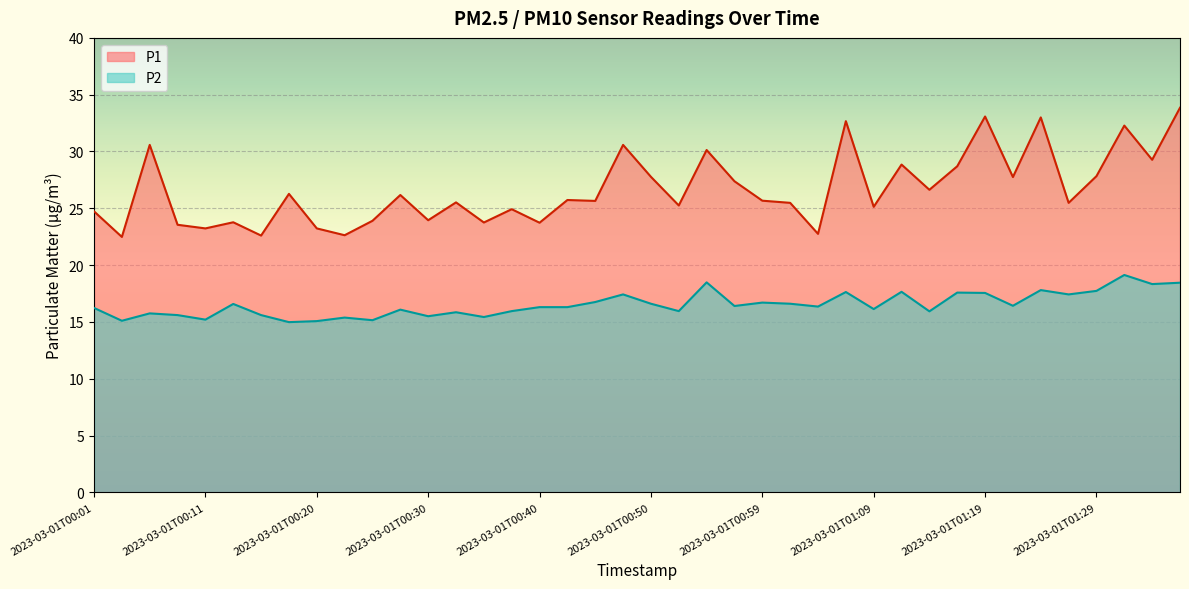

Rank the series by their average value, from lowest to highest.

P2, P1